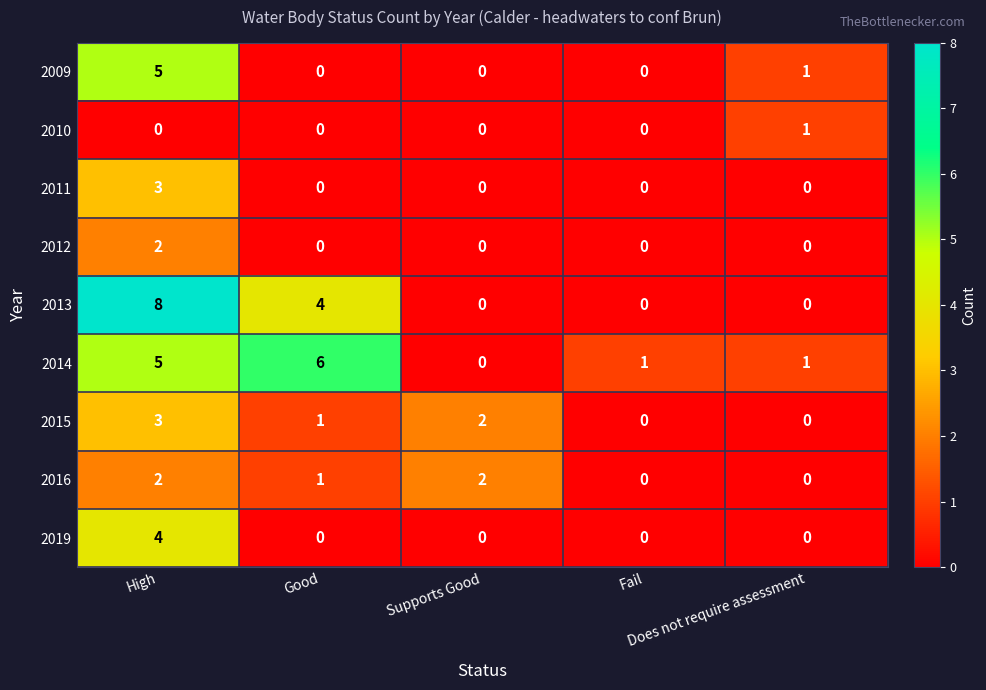

Between High and Fail, which series saw the biggest shift?

2013